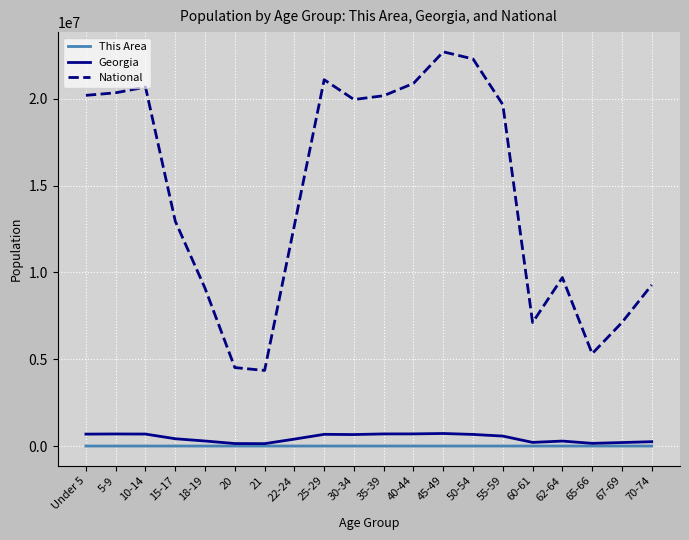

Which series has the largest total across all categories?

National